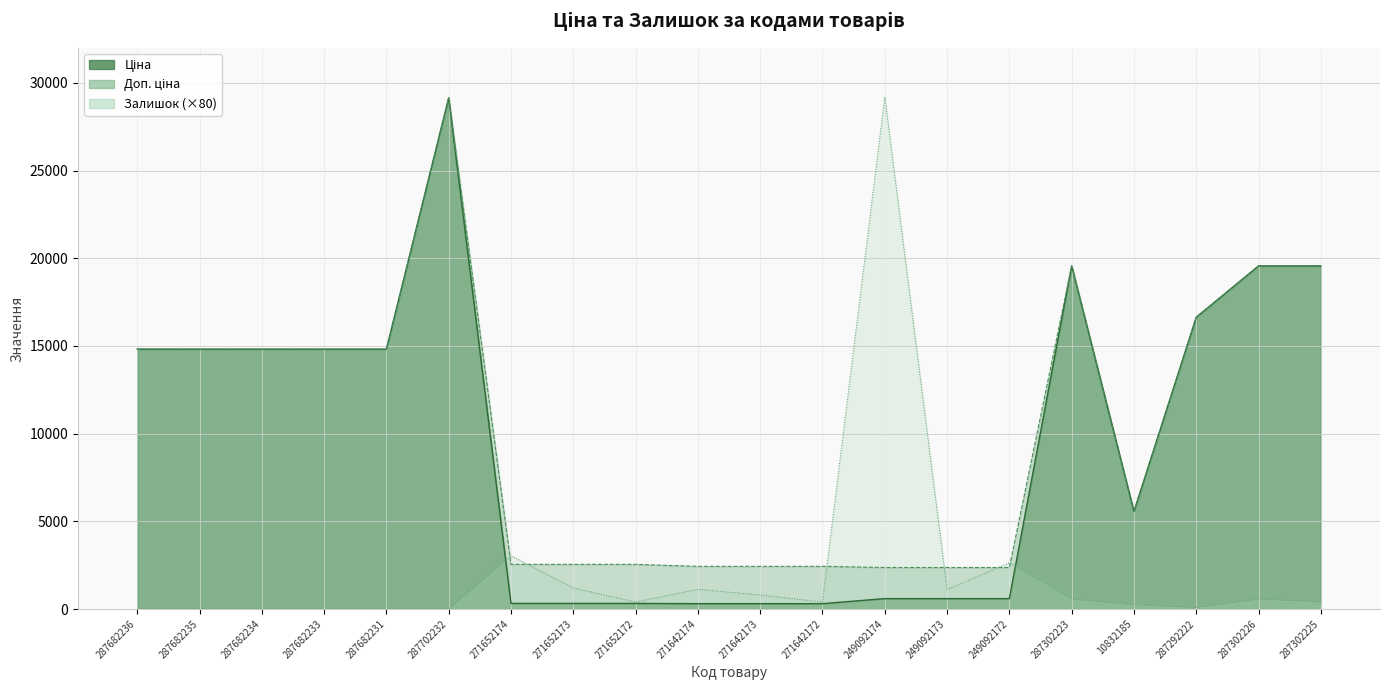

Reading left to right, list all the values displayed in this chart.

Ціна: 14817.6	14817.6	14817.6	14817.6	14817.6	29152.3	318.3	318.3	318.3	304.1	304.1	304.1	591.6	591.6	591.6	19564.9	5560.3	16636.8	19564.9	19564.9
Доп. ціна: 14817.6	14817.6	14817.6	14817.6	14817.6	29152.3	2546.4	2546.4	2546.4	2432.8	2432.8	2432.8	2366.5	2366.5	2366.5	19564.9	5560.3	16636.8	19564.9	19564.9
Залишок: 0.0	0.0	0.0	0.0	0.0	0.0	3040.0	1200.0	400.0	1120.0	800.0	400.0	29200.0	1120.0	2640.0	560.0	240.0	80.0	560.0	400.0